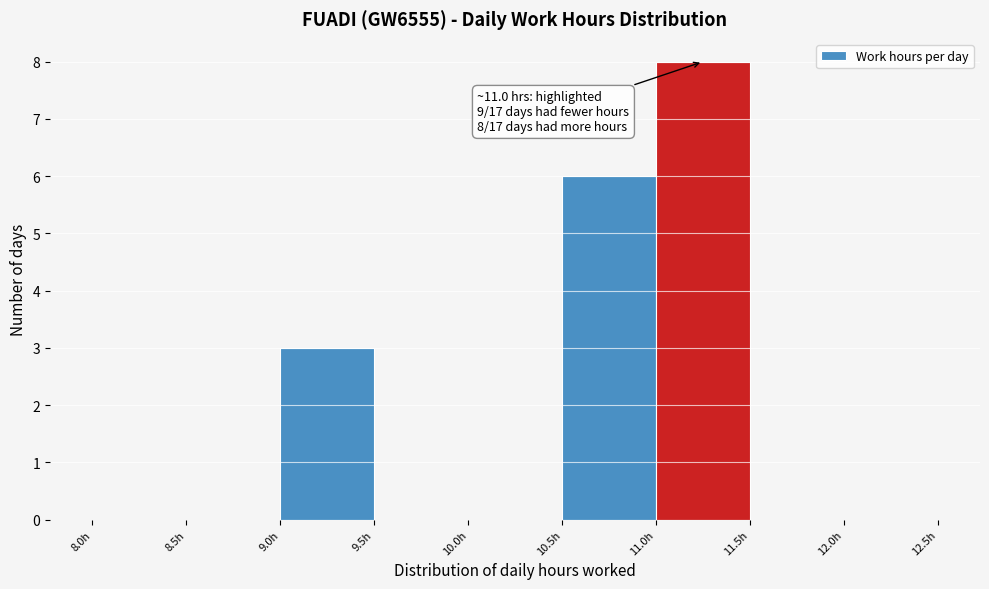

Over which range of the x-axis is the bar tallest?

11.0 to 11.5